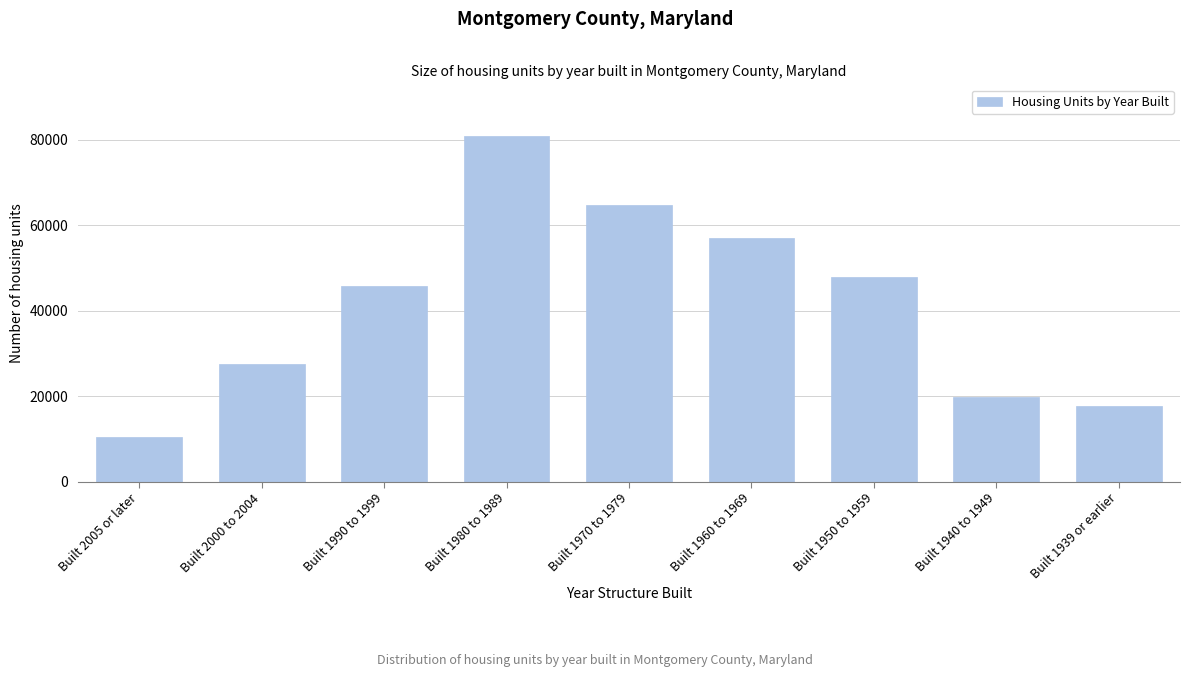

Reading right to left, list all the values displayed in this chart.

17755	19886	47829	56967	64652	80833	45864	27567	10408